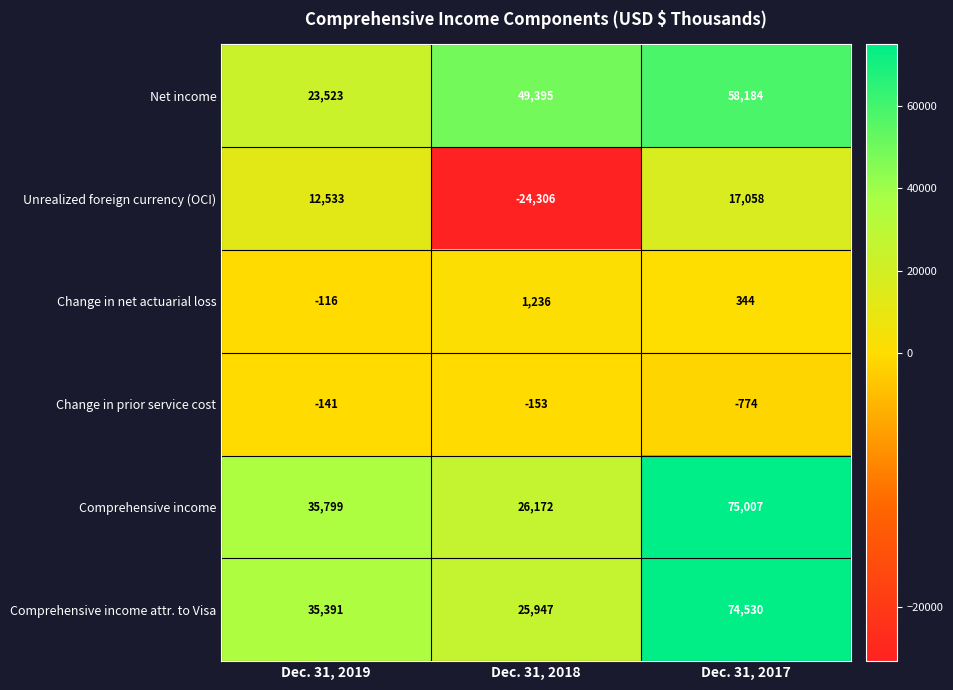

Is it true that Change in prior service cost equals -153 at Dec. 31, 2018?

True